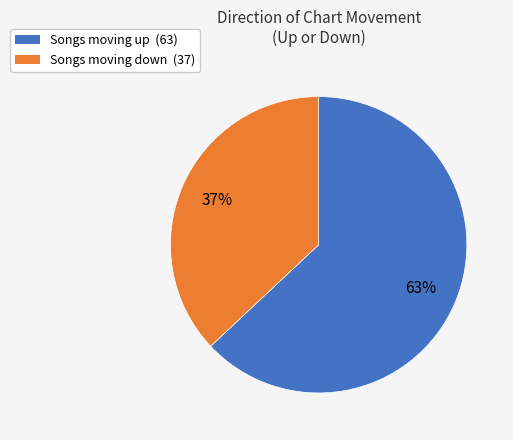

How many segments does this pie chart have?

2